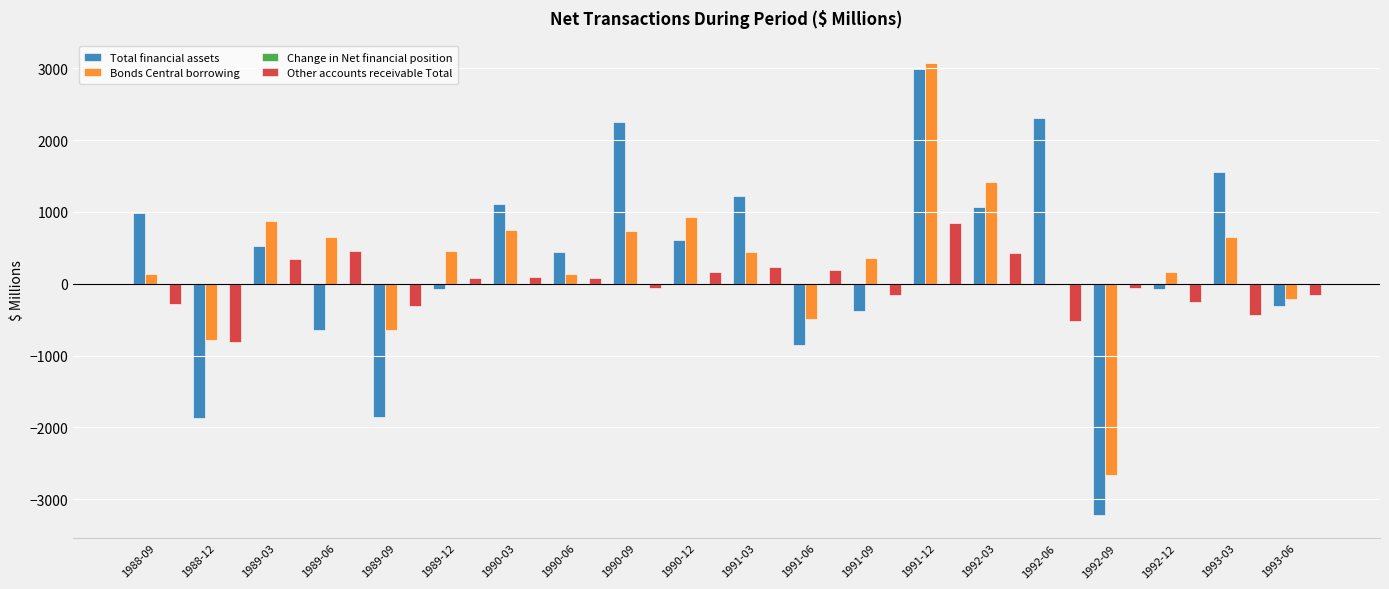

How many distinct data groups are displayed?

4